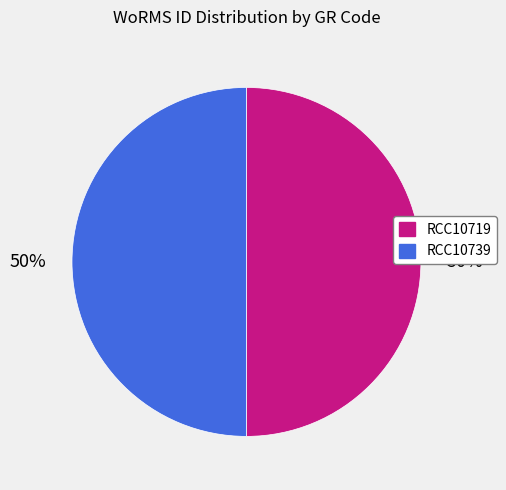

How many segments does this pie chart have?

2